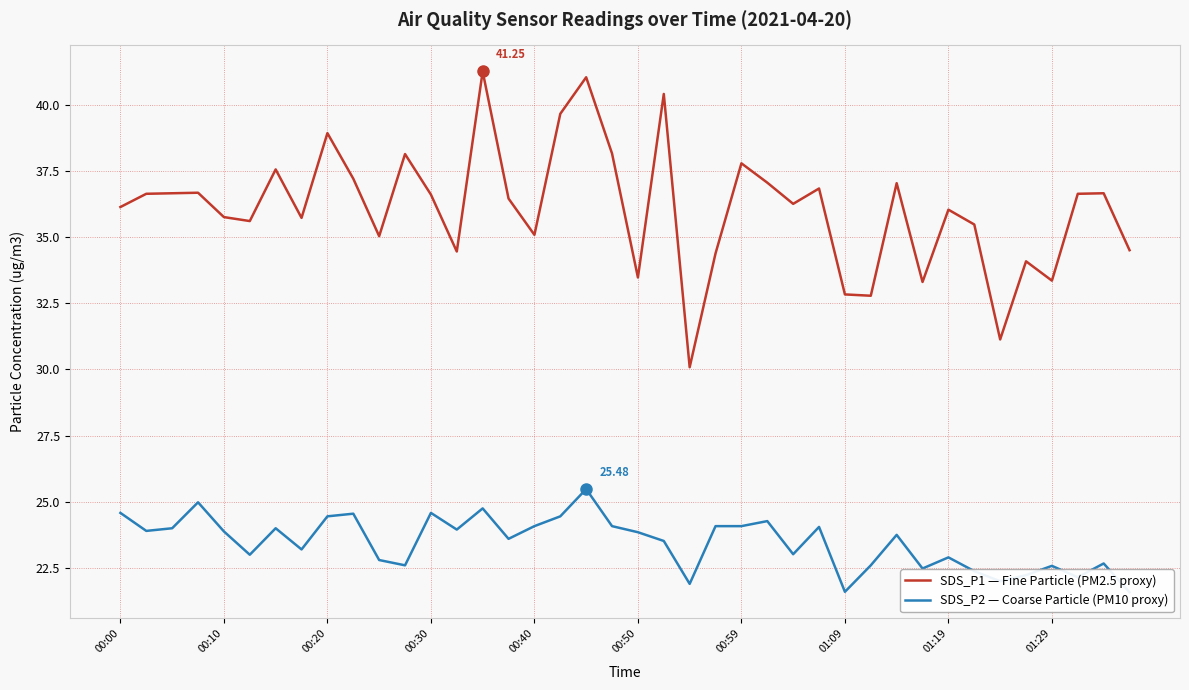

What is the minimum value shown in the chart?

21.6